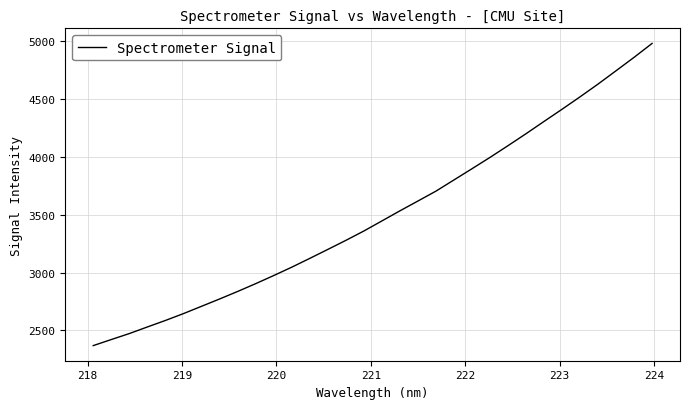

What is the minimum value shown in the chart?

2369.1